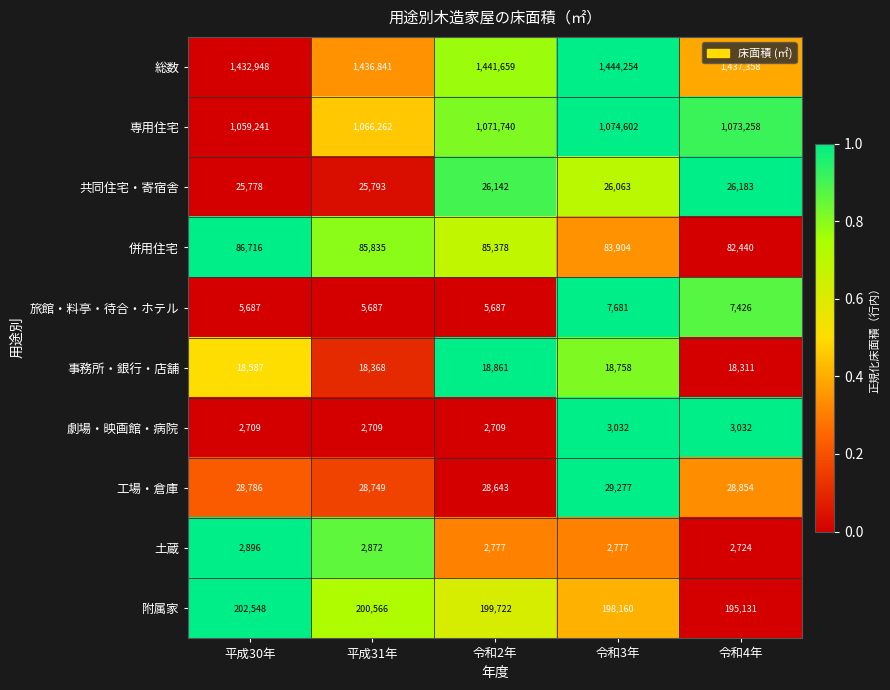

What is the sum of the 旅館・料亭・待合・ホテル values at 令和2年 and 平成31年?

11374